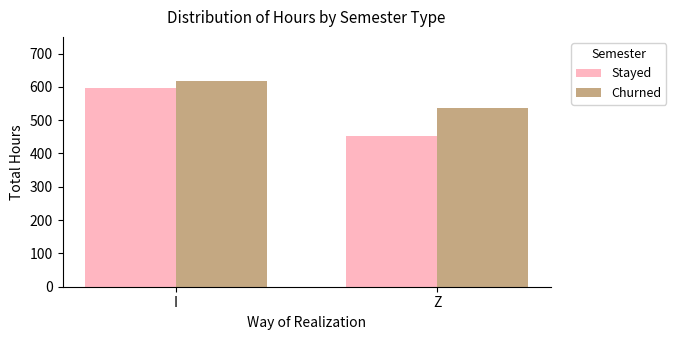

The Churned series shows 724.0 at Z. True or false?

False